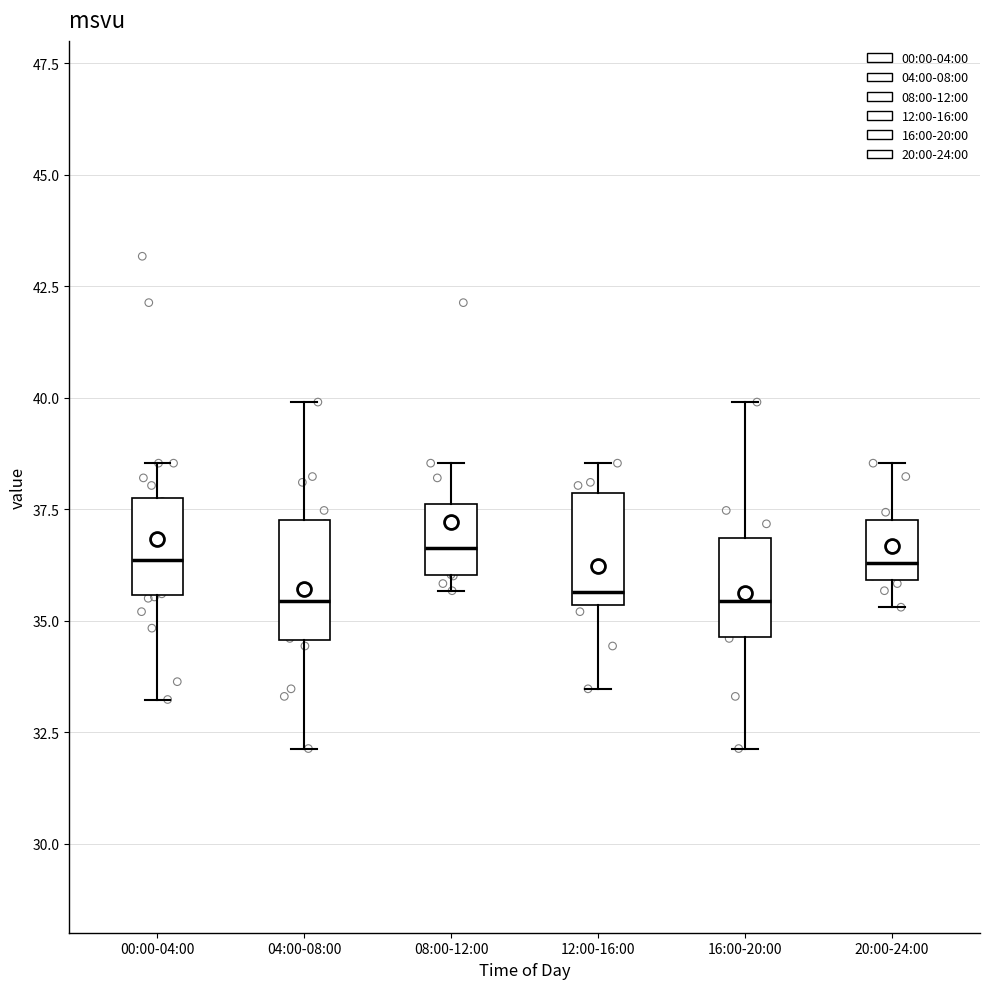

Reading left to right, read every box against the y-axis: the position of its median line, the range the box covers, and the ends of its whiskers. The values are not printed on the chart, so give them approximately, as read against the axis.

00:00-04:00: median 36.5, box 35.5 to 38.0, whiskers 33.0 to 38.5
04:00-08:00: median 35.5, box 34.5 to 37.0, whiskers 32.0 to 40.0
08:00-12:00: median 36.5, box 36.0 to 37.5, whiskers 35.5 to 38.5
12:00-16:00: median 35.5 (just above the box's lower edge), box 35.5 to 38.0, whiskers 33.5 to 38.5
16:00-20:00: median 35.5, box 34.5 to 37.0, whiskers 32.0 to 40.0
20:00-24:00: median 36.5, box 36.0 to 37.5, whiskers 35.5 to 38.5